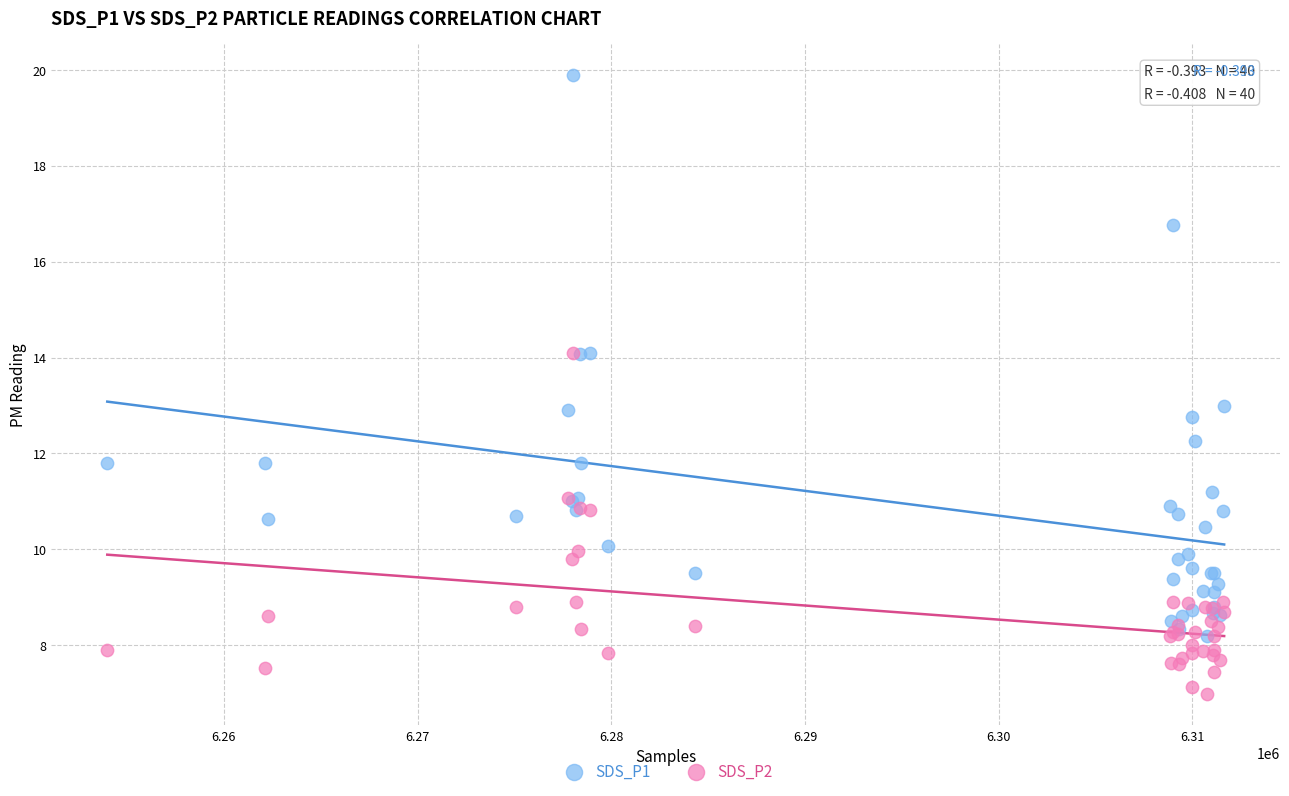

Which series contains the lowest Y value?

SDS_P2